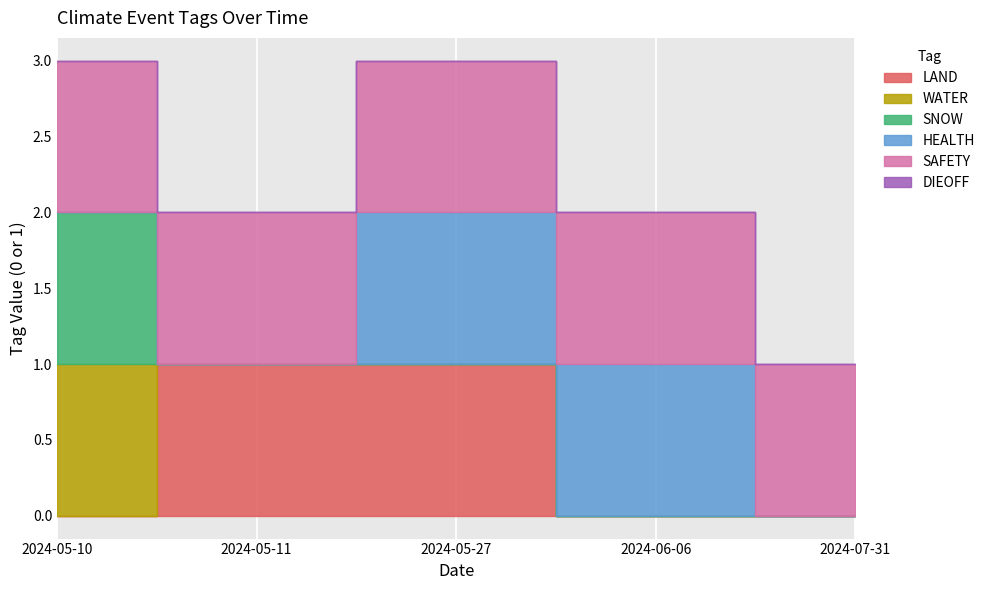

What is the difference between the WATER values at 2024-05-10 and 2024-07-31?

1